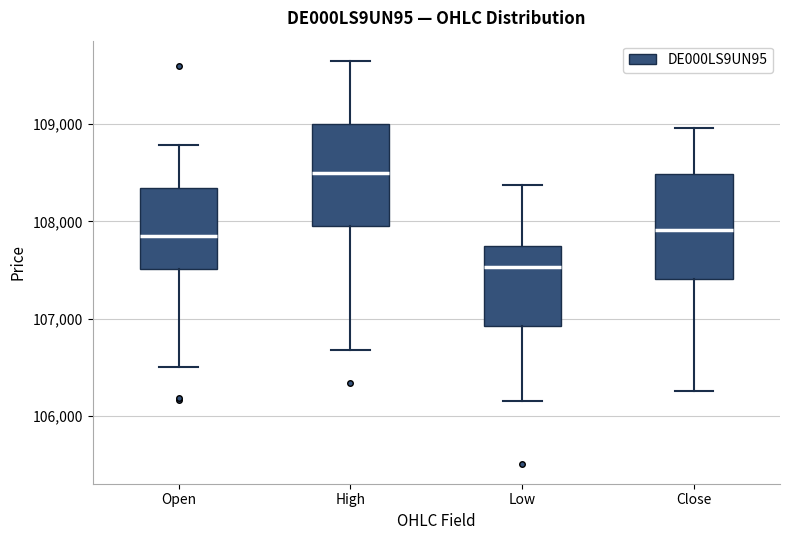

Reading left to right, read every box against the y-axis: the position of its median line, the range the box covers, and the ends of its whiskers. The values are not printed on the chart, so give them approximately, as read against the axis.

Open: median 107900, box 107500 to 108300, whiskers 106500 to 108800
High: median 108500, box 107900 to 109000, whiskers 106700 to 109700
Low: median 107500, box 106900 to 107700, whiskers 106200 to 108400
Close: median 107900, box 107400 to 108500, whiskers 106300 to 109000